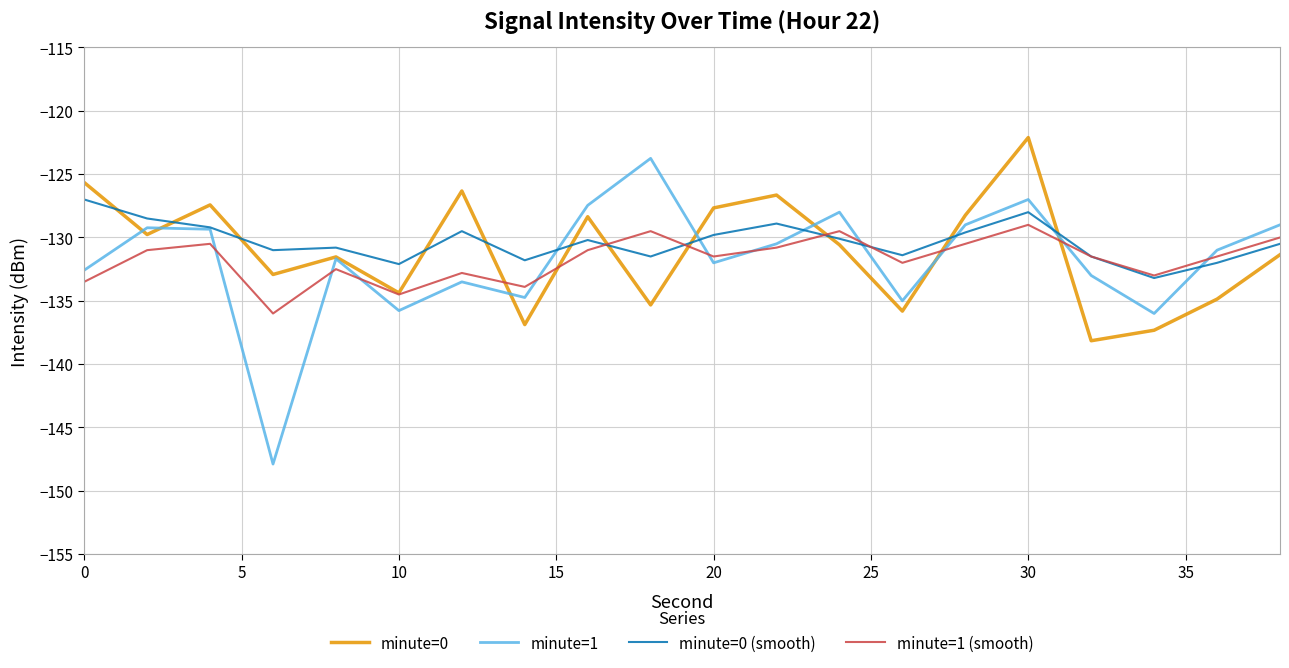

Which series has the largest range (max minus min)?

minute=1